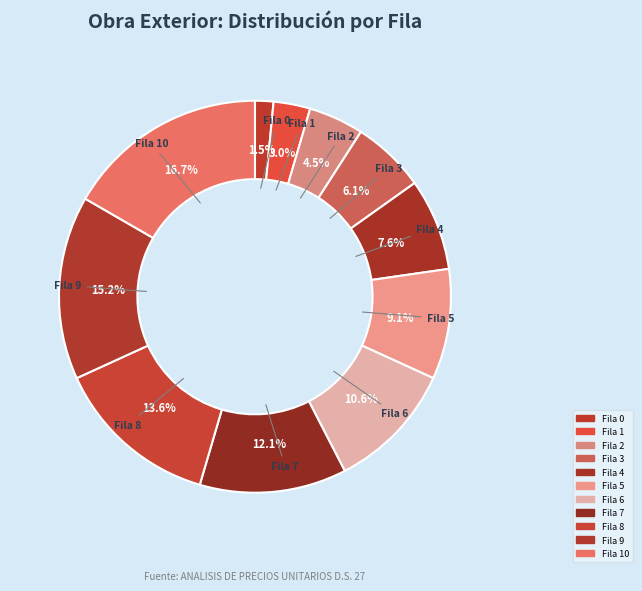

Count the number of slices in the pie.

11